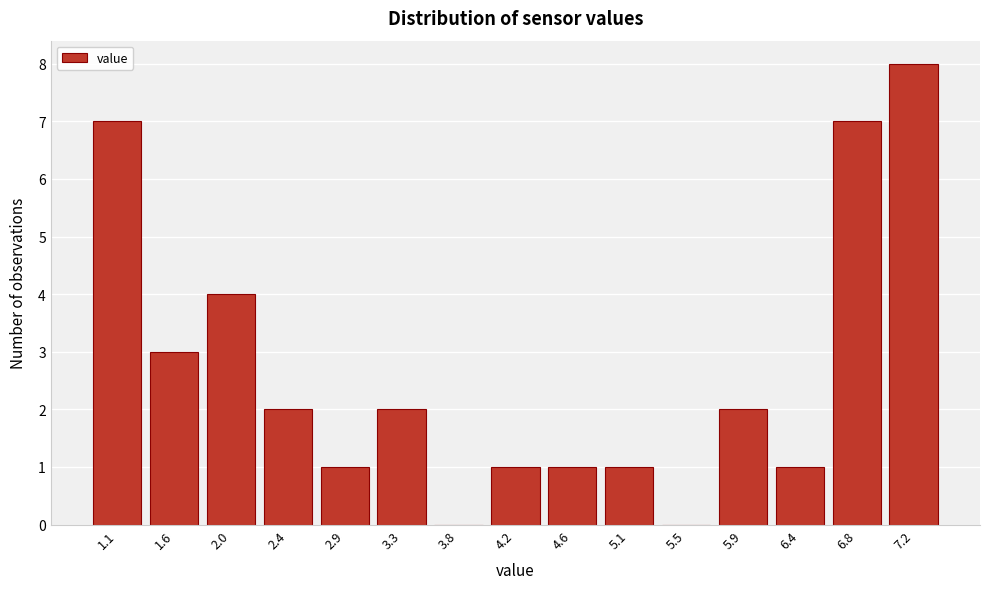

Reading left to right, extract all data points from this chart.

1.1=7	1.6=3	2.0=4	2.4=2	2.9=1	3.3=2	3.8=0	4.2=1	4.6=1	5.1=1	5.5=0	5.9=2	6.4=1	6.8=7	7.2=8